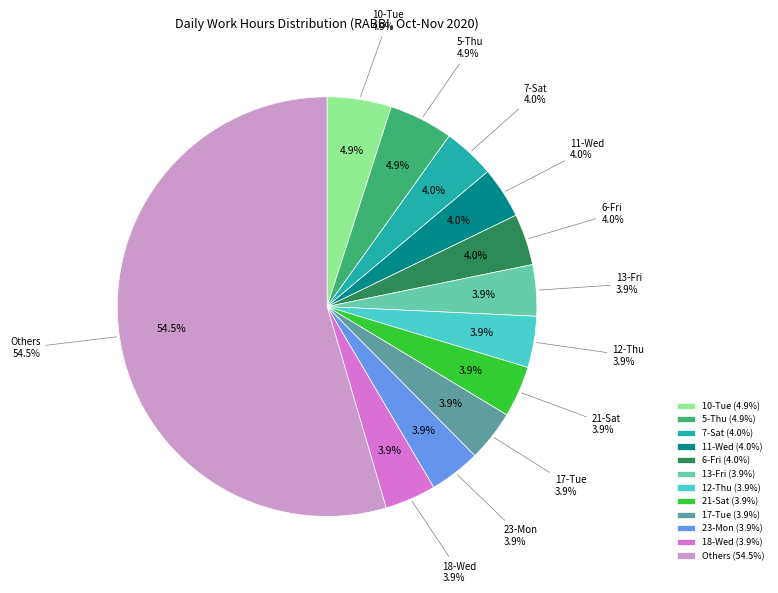

How much of the chart is everything except 19-Thu?

96.1%